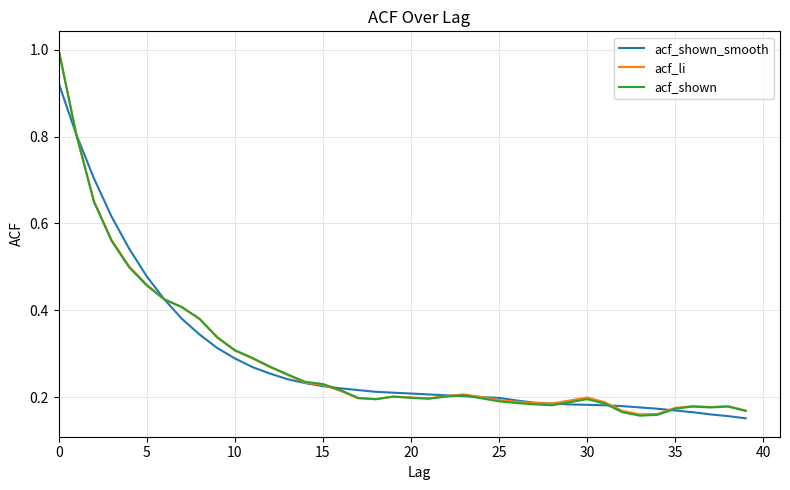

What is the greatest value displayed?

1.0